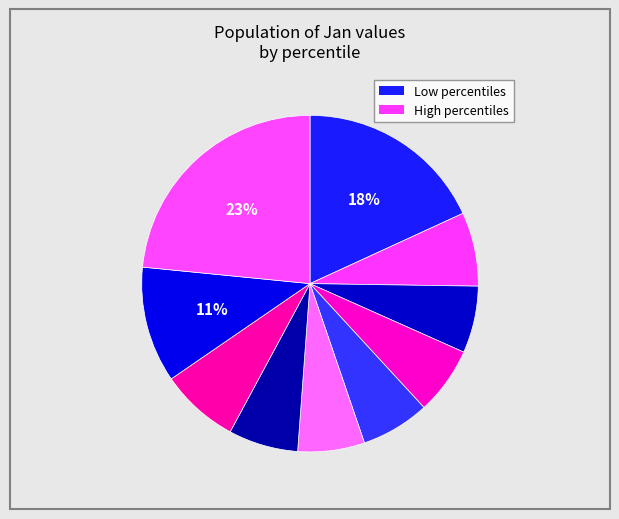

Count the number of slices in the pie.

10